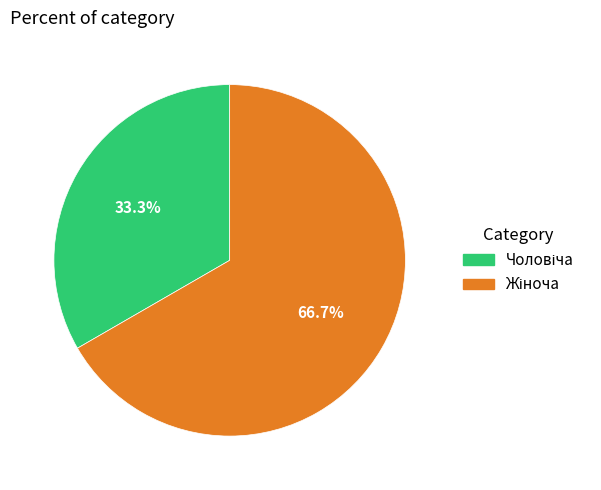

Is there any slice that represents more than half of the pie?

Yes